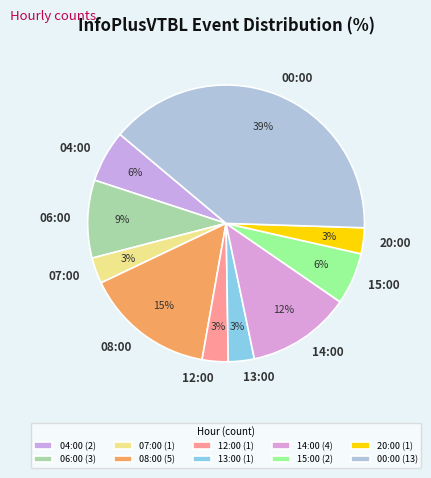

Combined, do 13:00 and 15:00 account for over 50%?

No